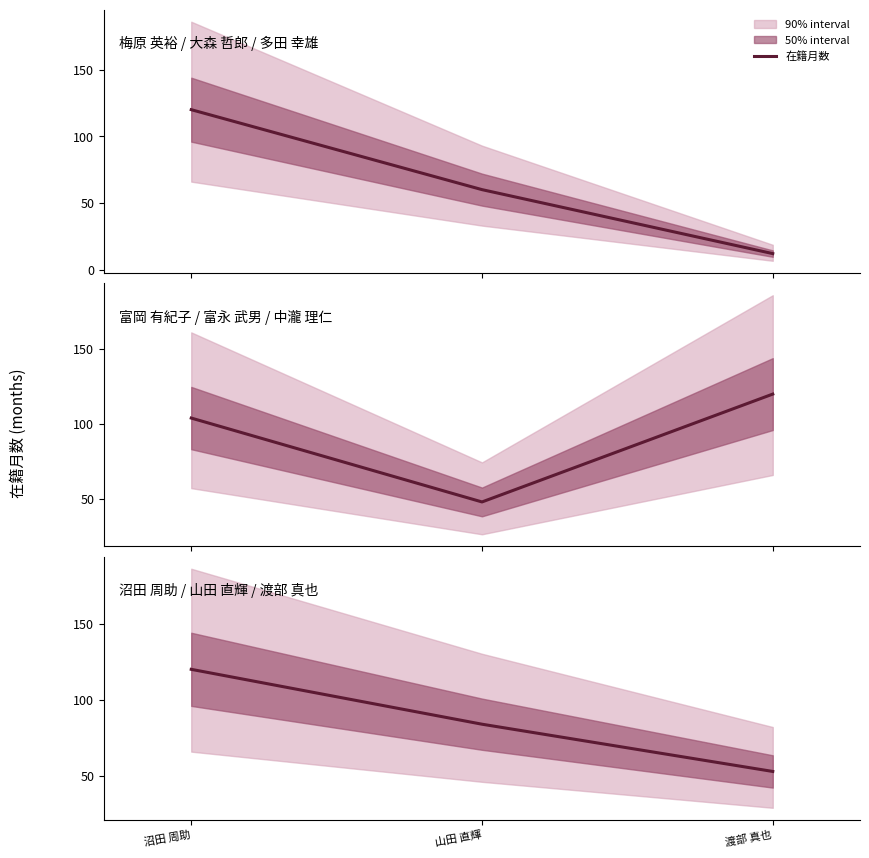

What is the sum of the values at 渡部 真也 and 沼田 周助?

173